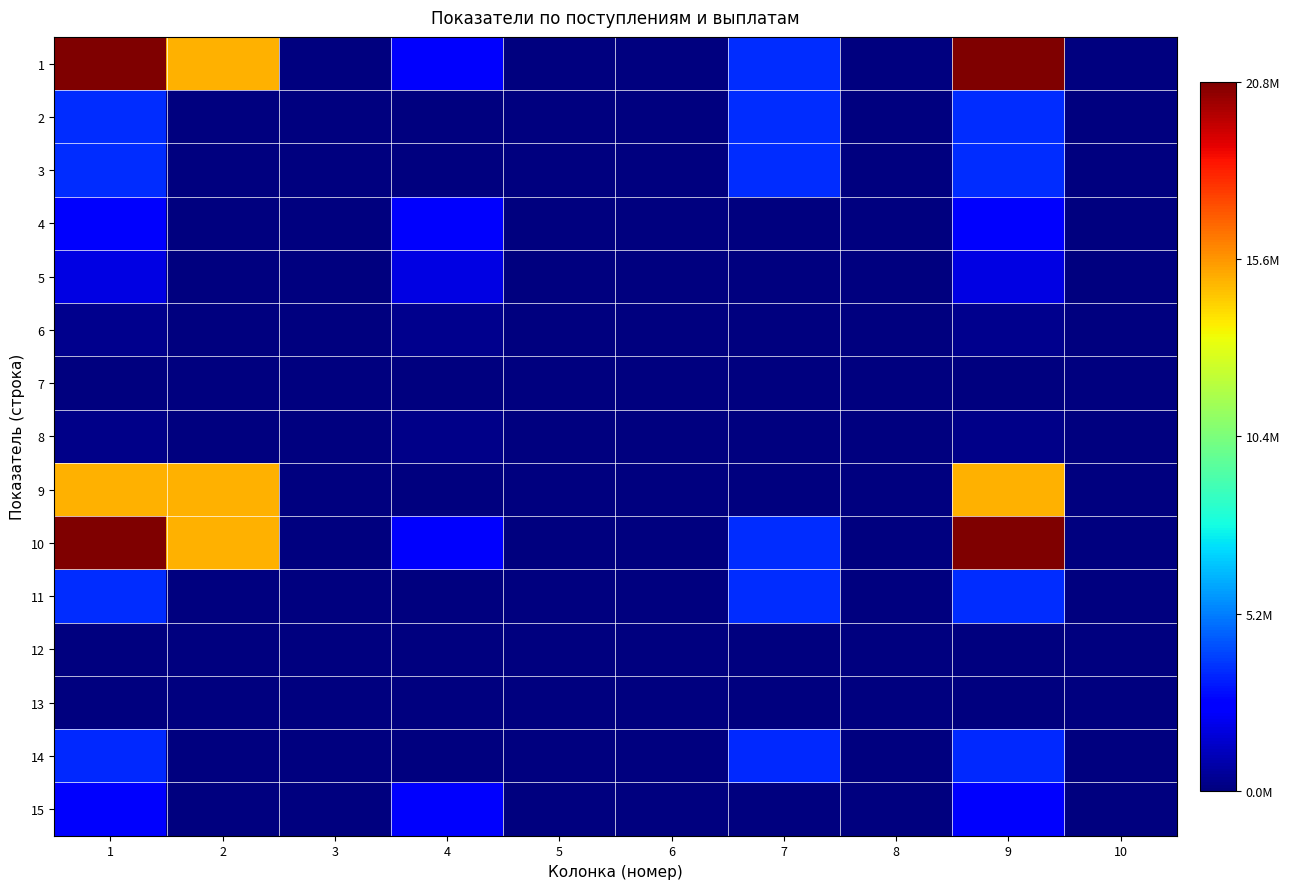

Reading right to left, transcribe all the data shown in this chart.

1: 10=0.0	9=1.0	8=0.0	7=0.2	6=0.0	5=0.0	4=0.1	3=0.0	2=0.7	1=1.0
2: 10=0.0	9=0.2	8=0.0	7=0.2	6=0.0	5=0.0	4=0.0	3=0.0	2=0.0	1=0.2
3: 10=0.0	9=0.2	8=0.0	7=0.2	6=0.0	5=0.0	4=0.0	3=0.0	2=0.0	1=0.2
4: 10=0.0	9=0.1	8=0.0	7=0.0	6=0.0	5=0.0	4=0.1	3=0.0	2=0.0	1=0.1
5: 10=0.0	9=0.1	8=0.0	7=0.0	6=0.0	5=0.0	4=0.1	3=0.0	2=0.0	1=0.1
6: 10=0.0	9=0.0	8=0.0	7=0.0	6=0.0	5=0.0	4=0.0	3=0.0	2=0.0	1=0.0
7: 10=0.0	9=0.0	8=0.0	7=0.0	6=0.0	5=0.0	4=0.0	3=0.0	2=0.0	1=0.0
8: 10=0.0	9=0.0	8=0.0	7=0.0	6=0.0	5=0.0	4=0.0	3=0.0	2=0.0	1=0.0
9: 10=0.0	9=0.7	8=0.0	7=0.0	6=0.0	5=0.0	4=0.0	3=0.0	2=0.7	1=0.7
10: 10=0.0	9=1.0	8=0.0	7=0.2	6=0.0	5=0.0	4=0.1	3=0.0	2=0.7	1=1.0
11: 10=0.0	9=0.2	8=0.0	7=0.2	6=0.0	5=0.0	4=0.0	3=0.0	2=0.0	1=0.2
12: 10=0.0	9=0.0	8=0.0	7=0.0	6=0.0	5=0.0	4=0.0	3=0.0	2=0.0	1=0.0
13: 10=0.0	9=0.0	8=0.0	7=0.0	6=0.0	5=0.0	4=0.0	3=0.0	2=0.0	1=0.0
14: 10=0.0	9=0.2	8=0.0	7=0.2	6=0.0	5=0.0	4=0.0	3=0.0	2=0.0	1=0.2
15: 10=0.0	9=0.1	8=0.0	7=0.0	6=0.0	5=0.0	4=0.1	3=0.0	2=0.0	1=0.1